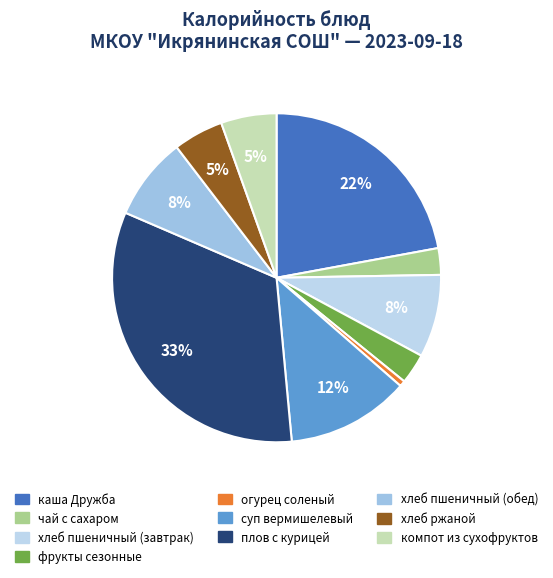

True or false: хлеб ржаной accounts for 13% of the total.

False